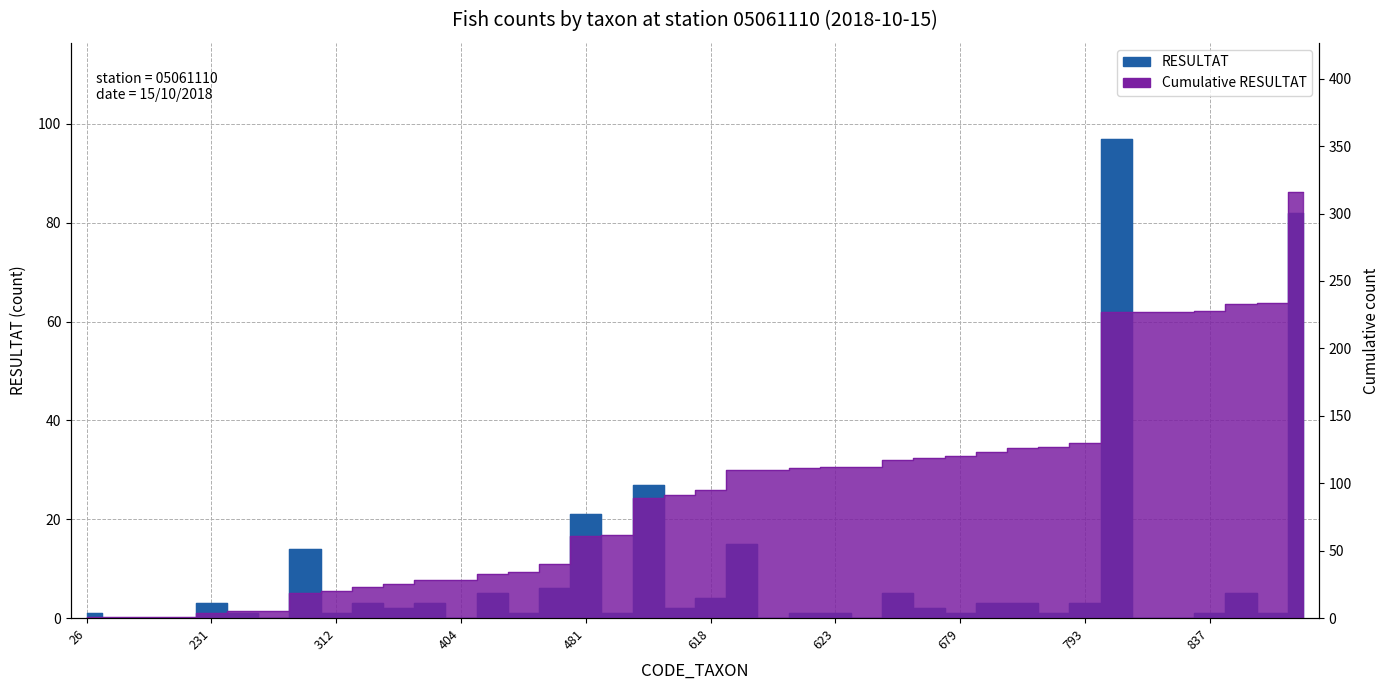

What is the value of the 39th point from the left?

1